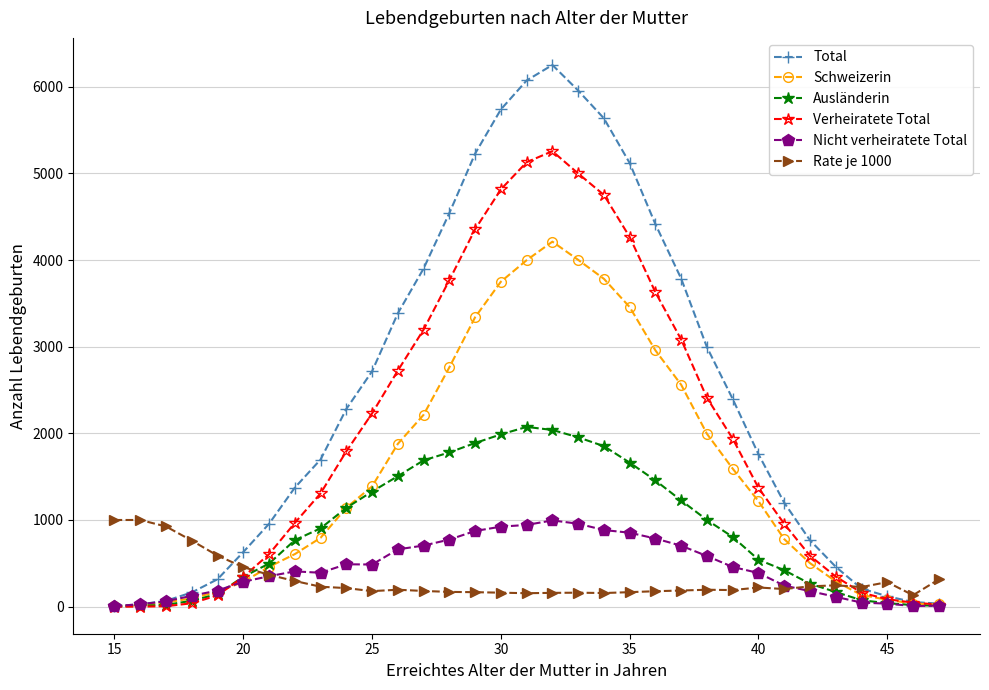

What is the maximum value for Ausländerin?

2074